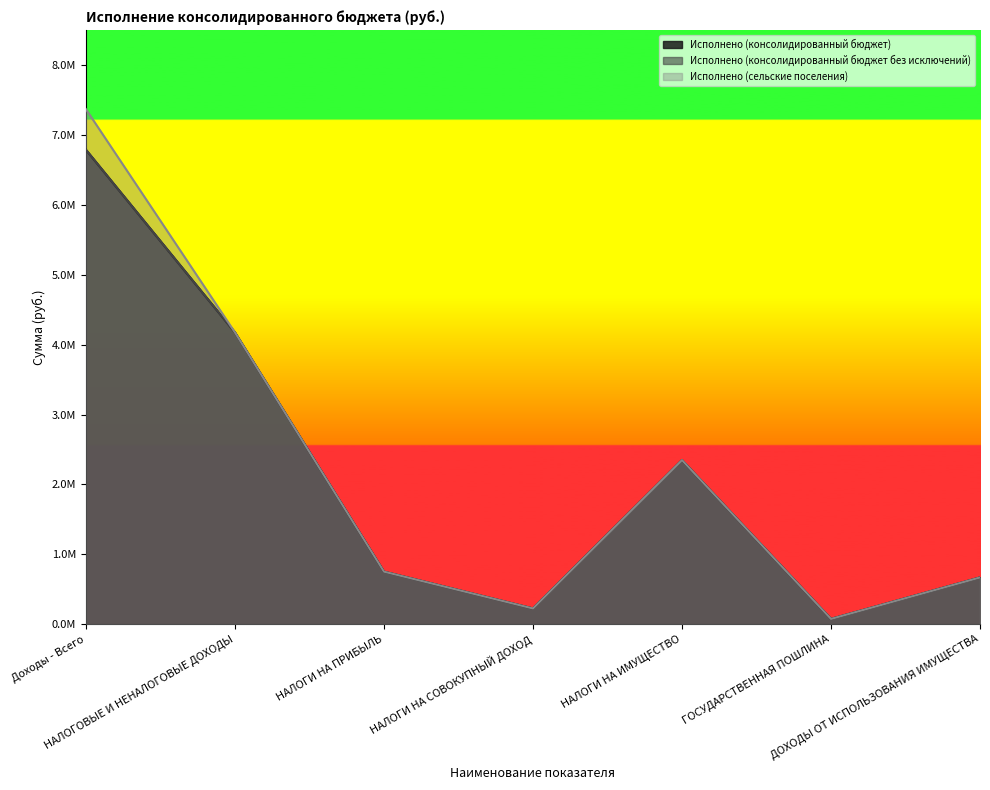

Which series has the widest spread of values?

Исполнено (сельские поселения)